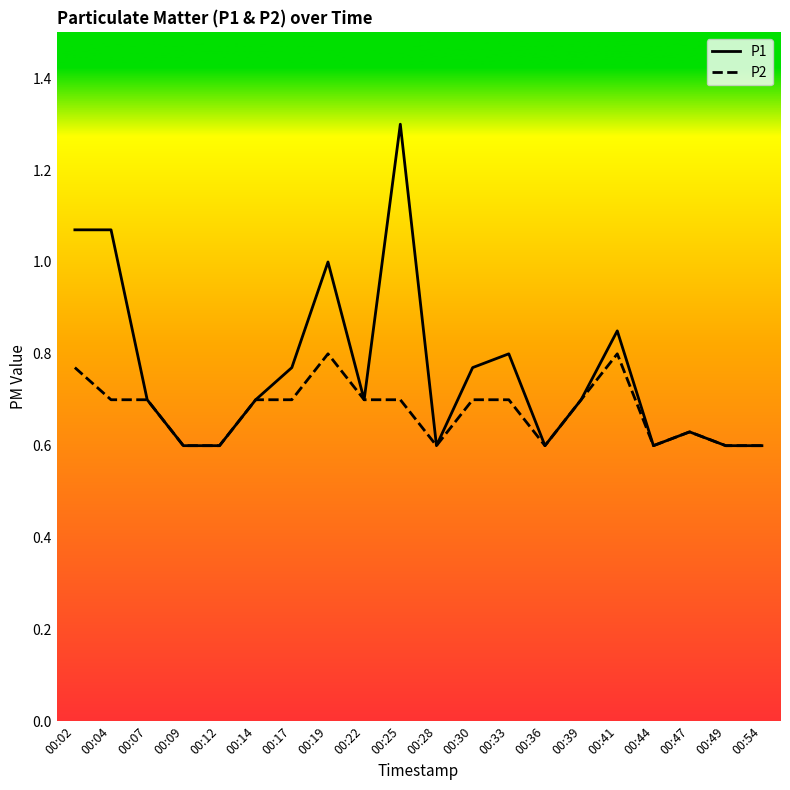

At which category is the sum across all series the highest?

00:25